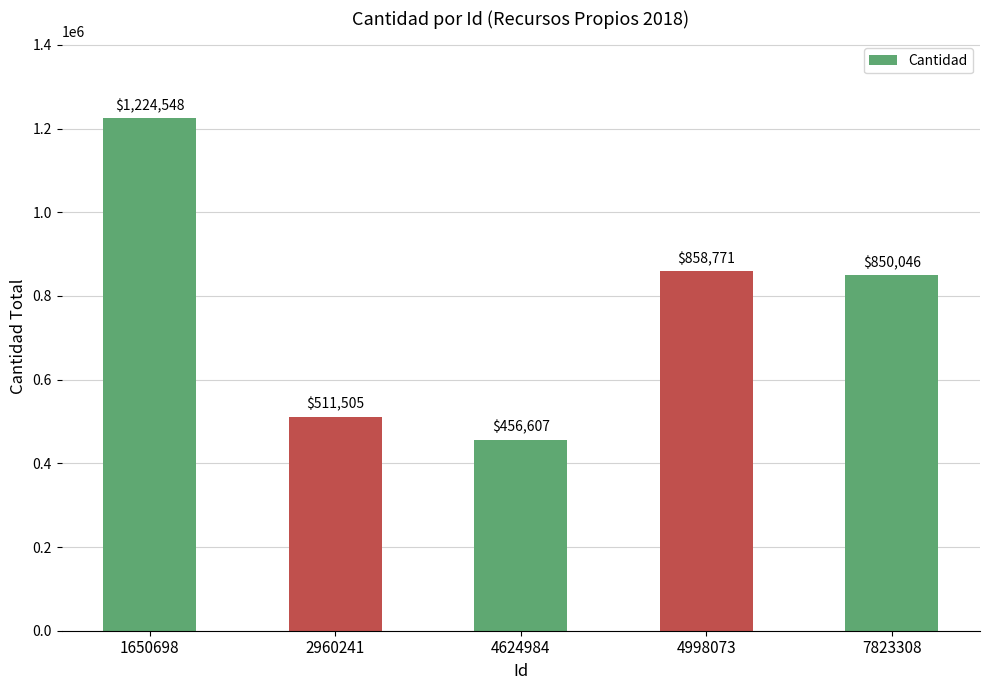

At which category does the chart reach its peak across all series?

1650698